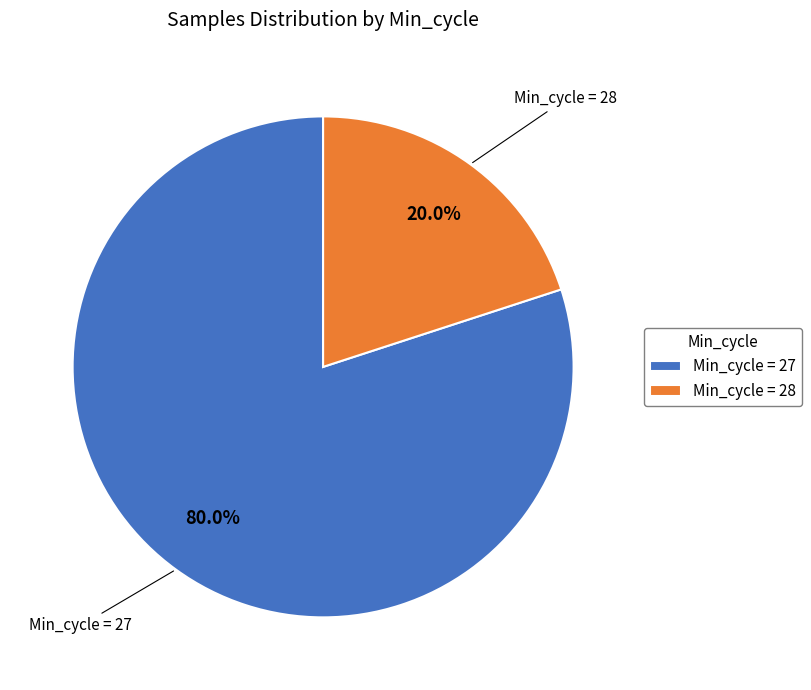

What is the ratio of the value at Min_cycle = 27 to the value at Min_cycle = 28?

4.0